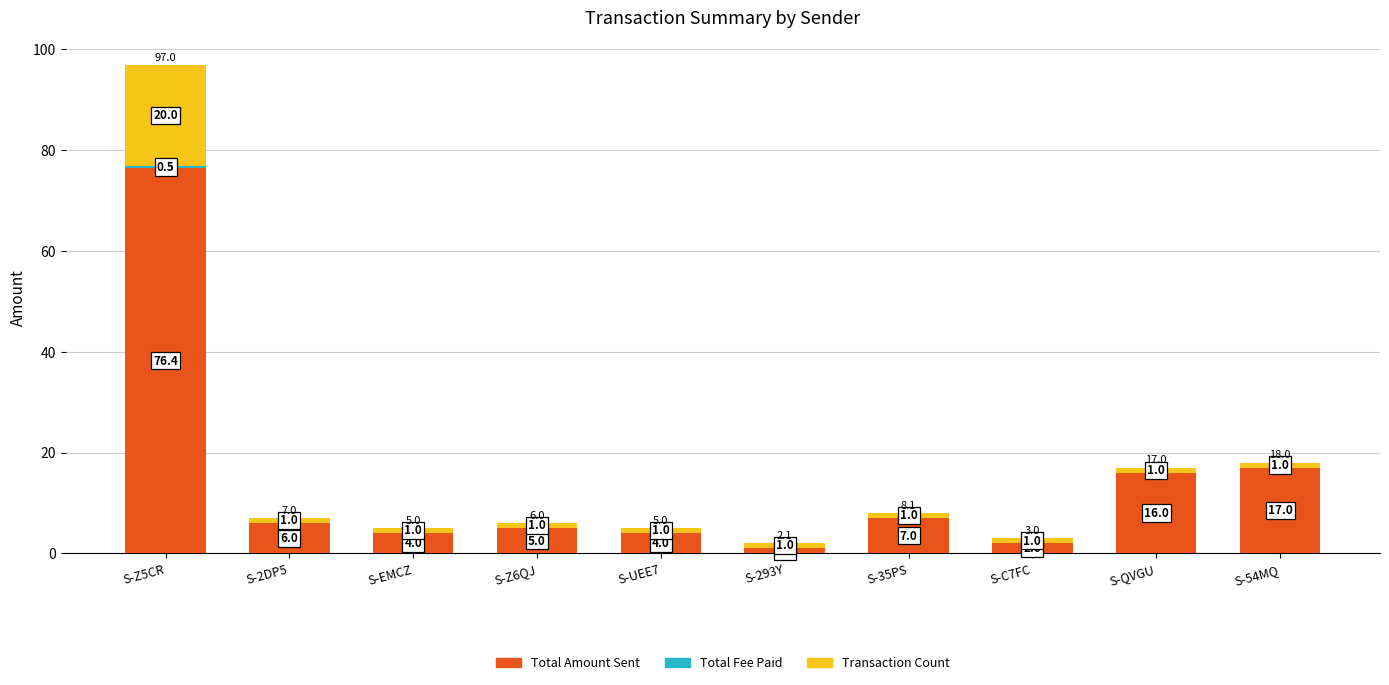

Does the chart contain stacked bars?

Yes